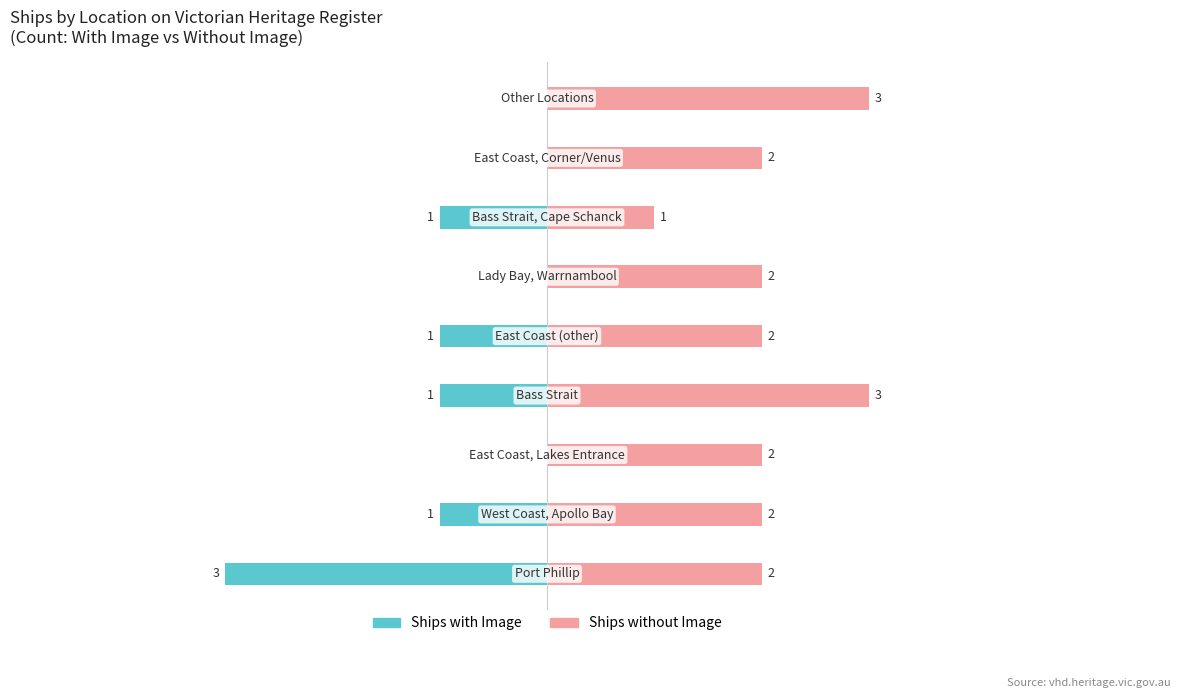

What is the highest value of the Ships without Image series?

3